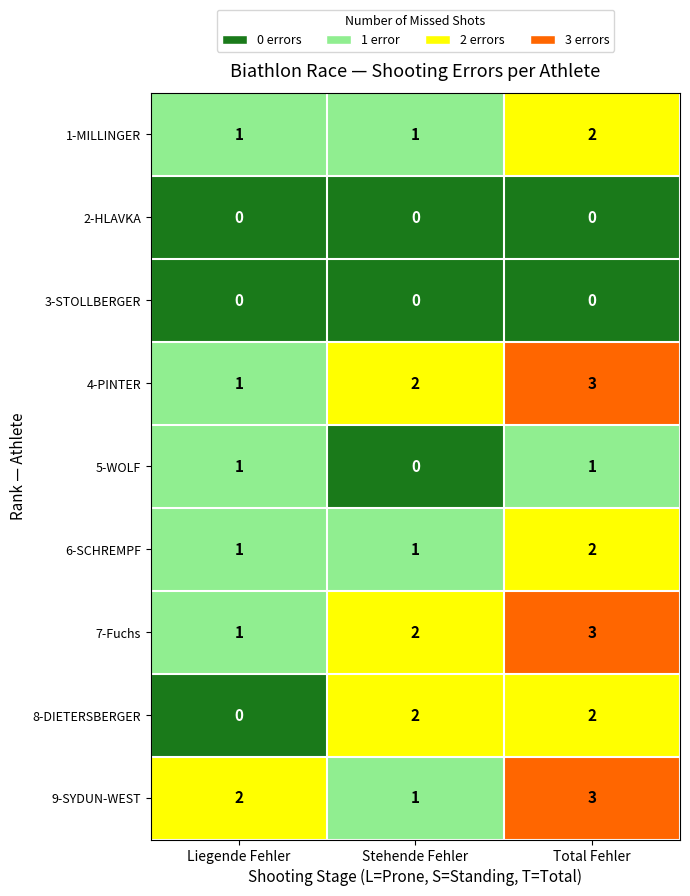

What is the total value across all series at Stehende Fehler?

9